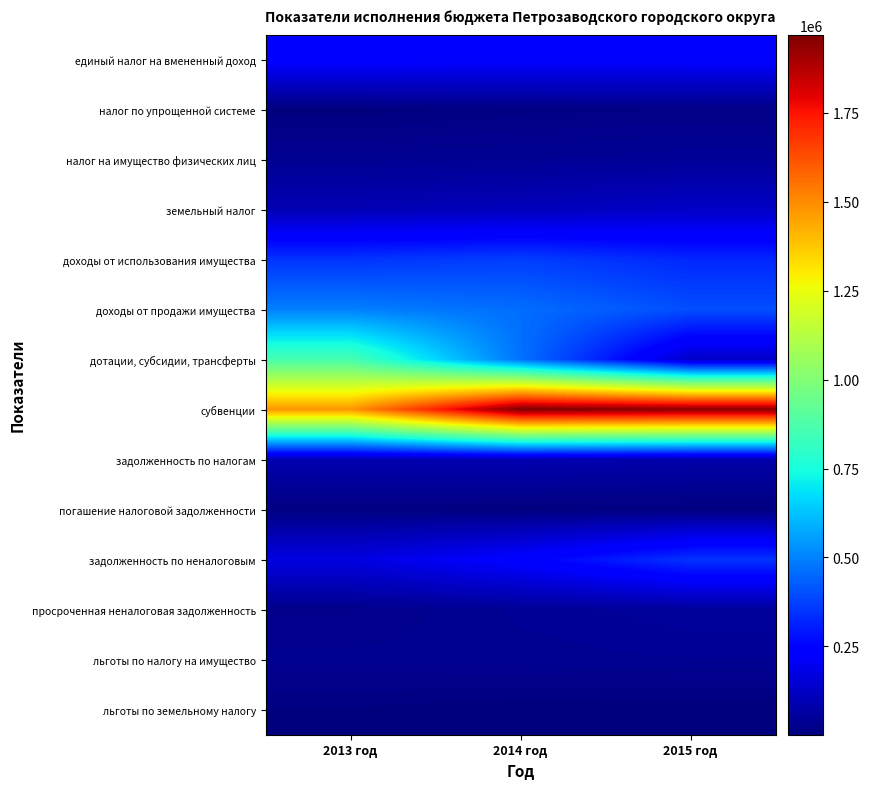

Reading right to left, transcribe all the data shown in this chart.

единый налог на вмененный доход: 2015 год=234112.3	2014 год=231065.9	2013 год=242884.7
налог по упрощенной системе: 2015 год=16333.7	2014 год=13971.3	2013 год=4894.9
налог на имущество физических лиц: 2015 год=45917.9	2014 год=39250.8	2013 год=36451.0
земельный налог: 2015 год=125843.2	2014 год=105315.0	2013 год=94233.0
доходы от использования имущества: 2015 год=323471.4	2014 год=368366.3	2013 год=347630.2
доходы от продажи имущества: 2015 год=400801.8	2014 год=461176.3	2013 год=494444.8
дотации, субсидии, трансферты: 2015 год=128862.3	2014 год=468445.5	2013 год=859464.1
субвенции: 2015 год=1946671.5	2014 год=1970041.8	2013 год=1478914.4
задолженность по налогам: 2015 год=77050.3	2014 год=88262.4	2013 год=86807.7
погашение налоговой задолженности: 2015 год=7221.0	2014 год=6049.2	2013 год=10055.8
задолженность по неналоговым: 2015 год=348951.7	2014 год=240052.1	2013 год=172578.9
просроченная неналоговая задолженность: 2015 год=53423.0	2014 год=42199.8	2013 год=24053.7
льготы по налогу на имущество: 2015 год=39768.0	2014 год=36432.0	2013 год=35155.0
льготы по земельному налогу: 2015 год=2162.0	2014 год=1685.0	2013 год=7958.0